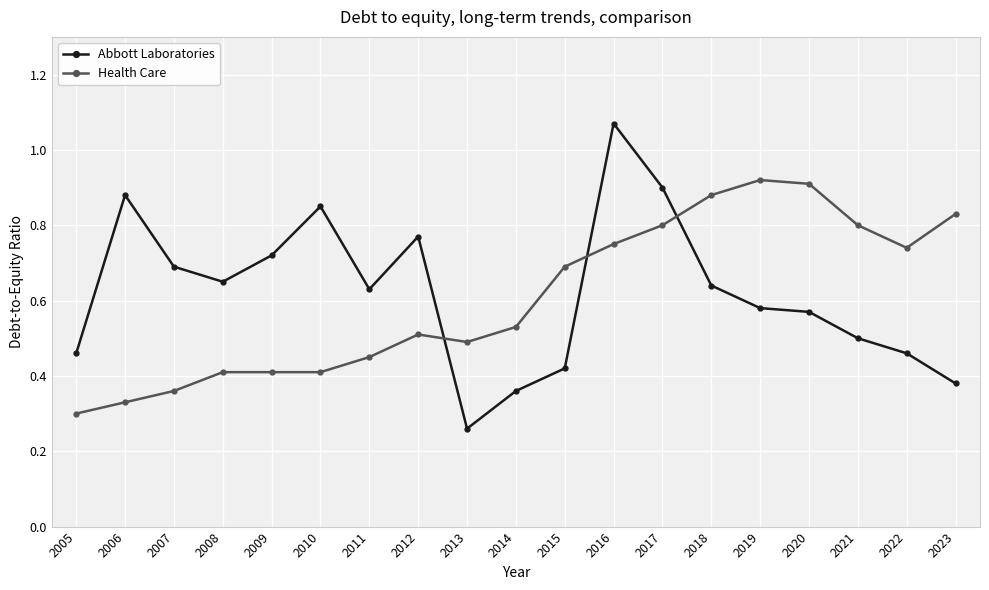

What are all the series names shown in the legend?

Abbott Laboratories, Health Care